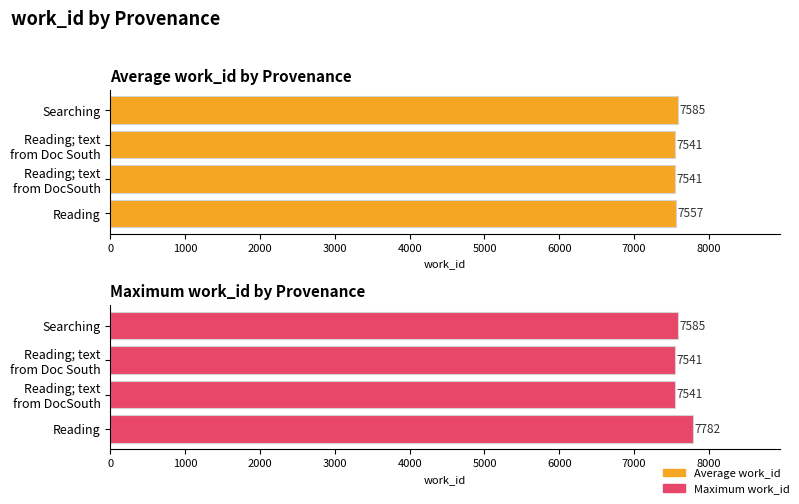

What is the sum of all Maximum work_id values?

30449